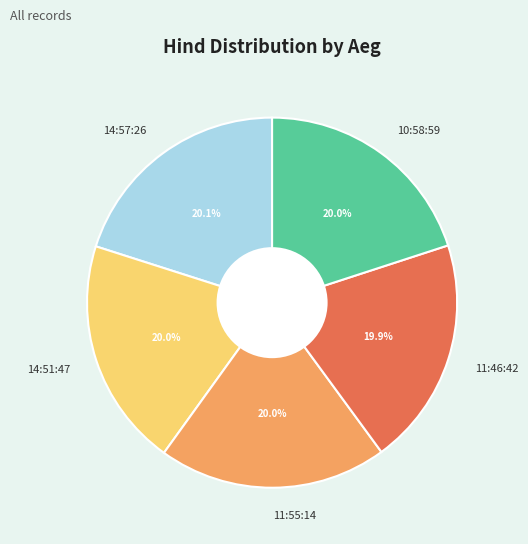

Does 11:46:42 represent more than half of the total?

No